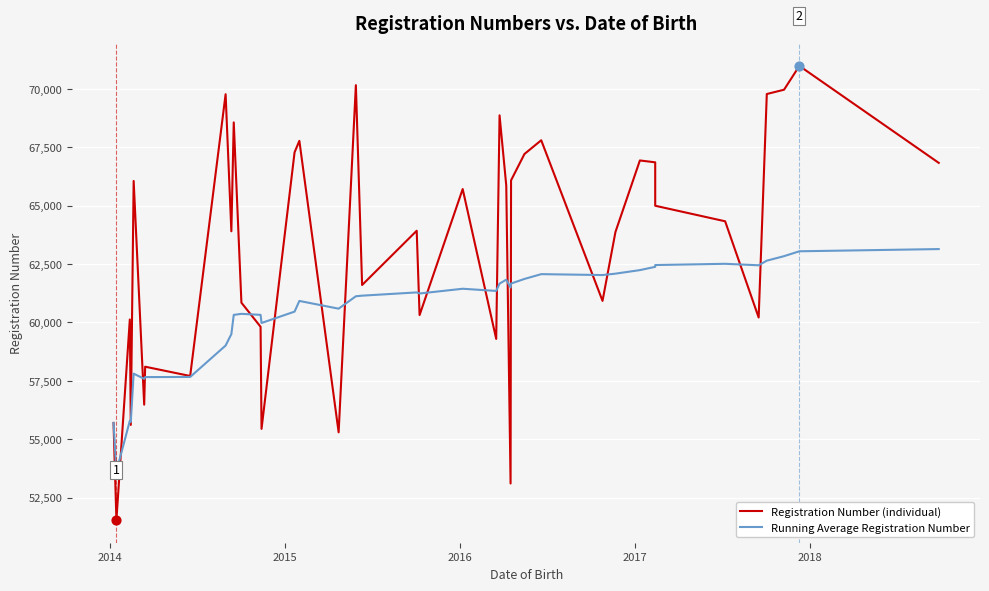

Which series has the largest total across all categories?

Registration Number (individual)